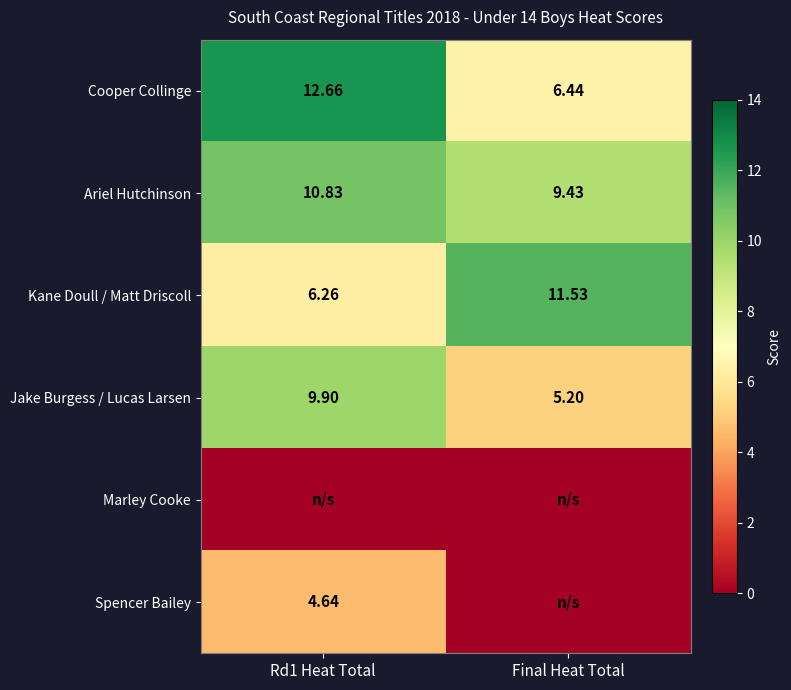

What is the difference between the Cooper Collinge values at Rd1 Heat Total and Final Heat Total?

6.2